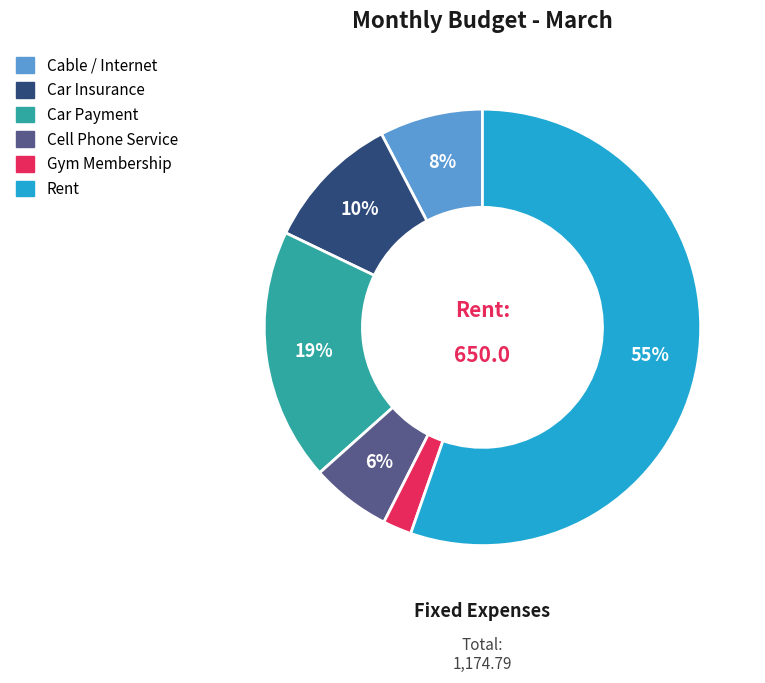

What percentage is the Cable / Internet slice, to the nearest percent?

8%